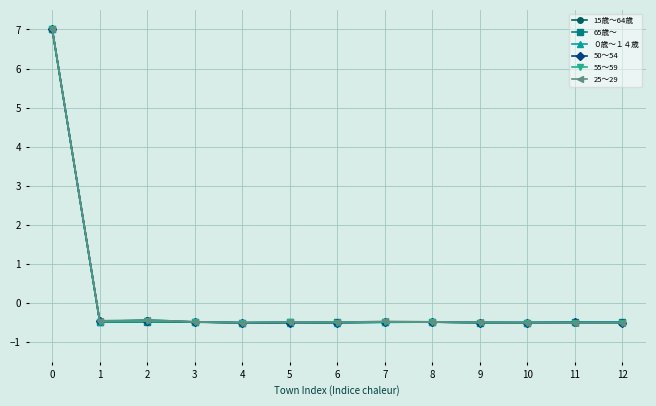

What is the sum of the 65歳～ values at 12 and 11?

-1.0